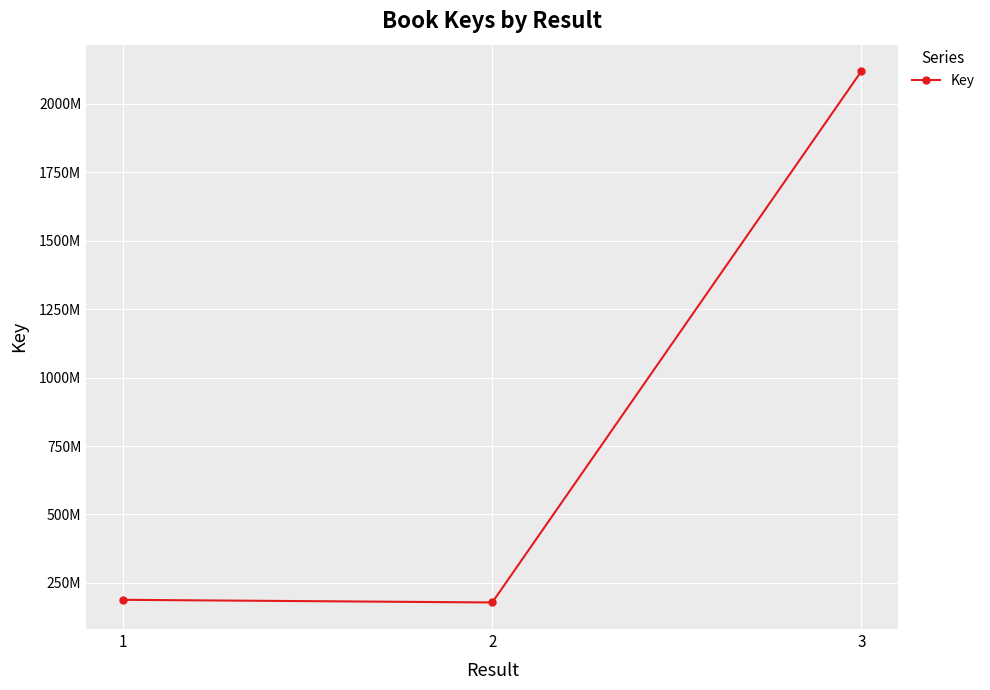

What is the difference between the values at 1 and 3?

1931463006